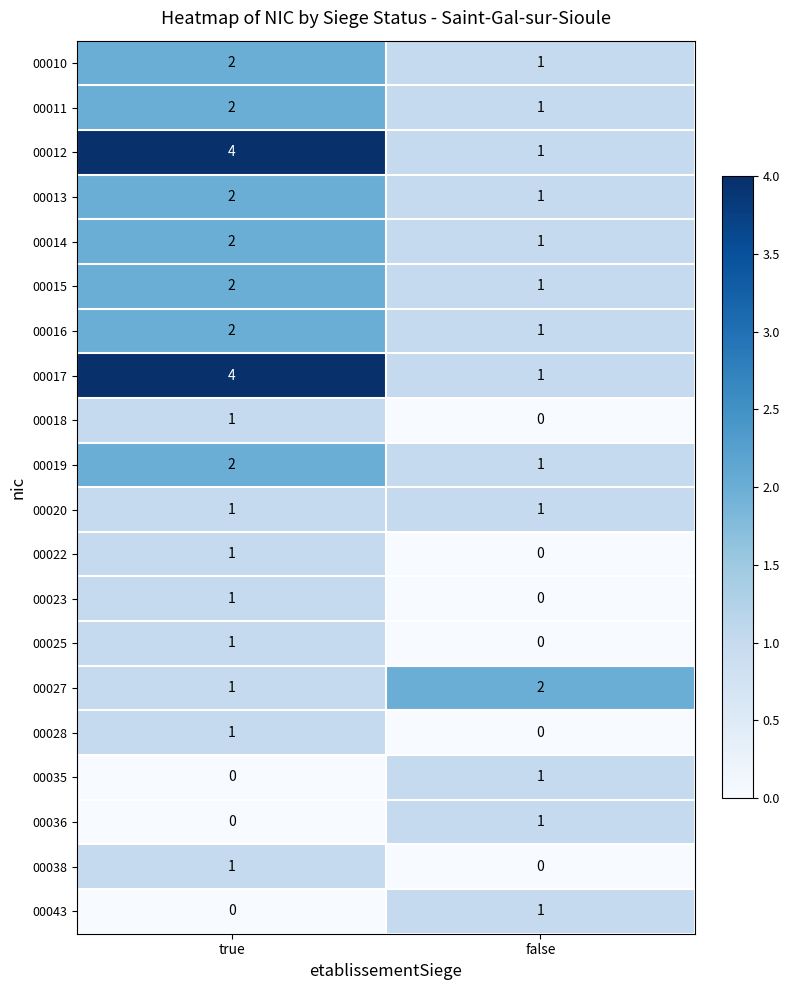

At which label is 00022 closest to 0?

false